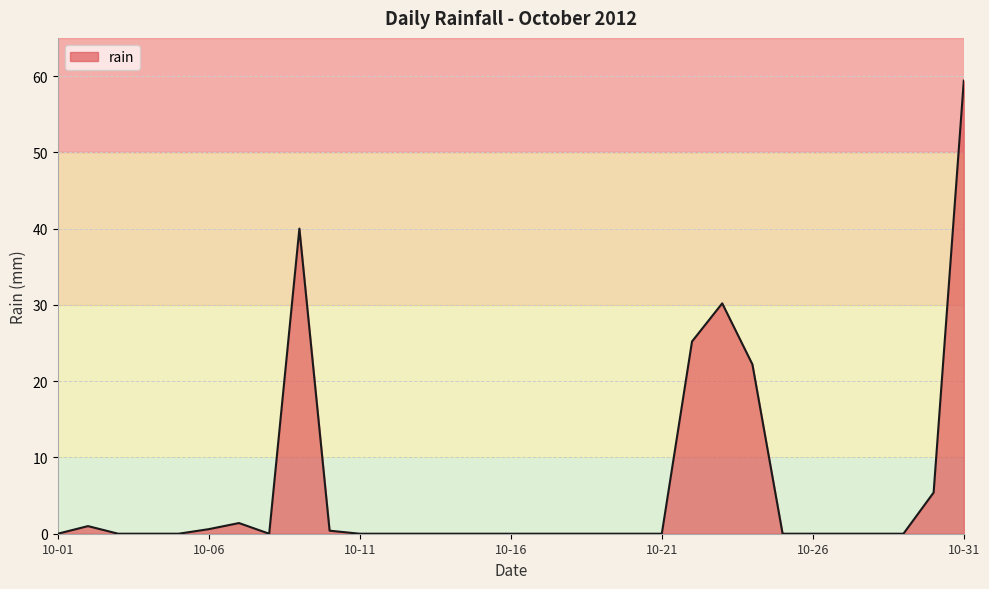

What is the maximum value shown in the chart?

59.4